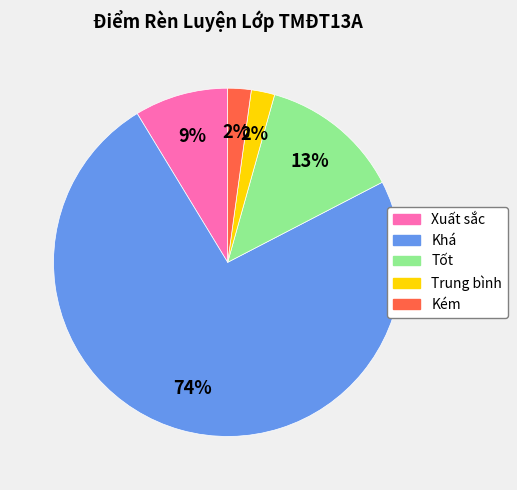

Count the number of slices in the pie.

5